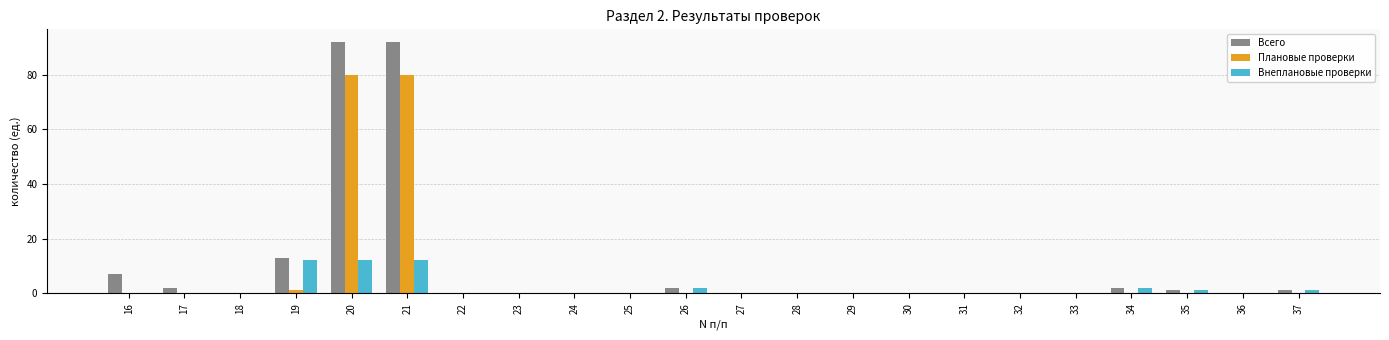

How many groups of bars are there?

22